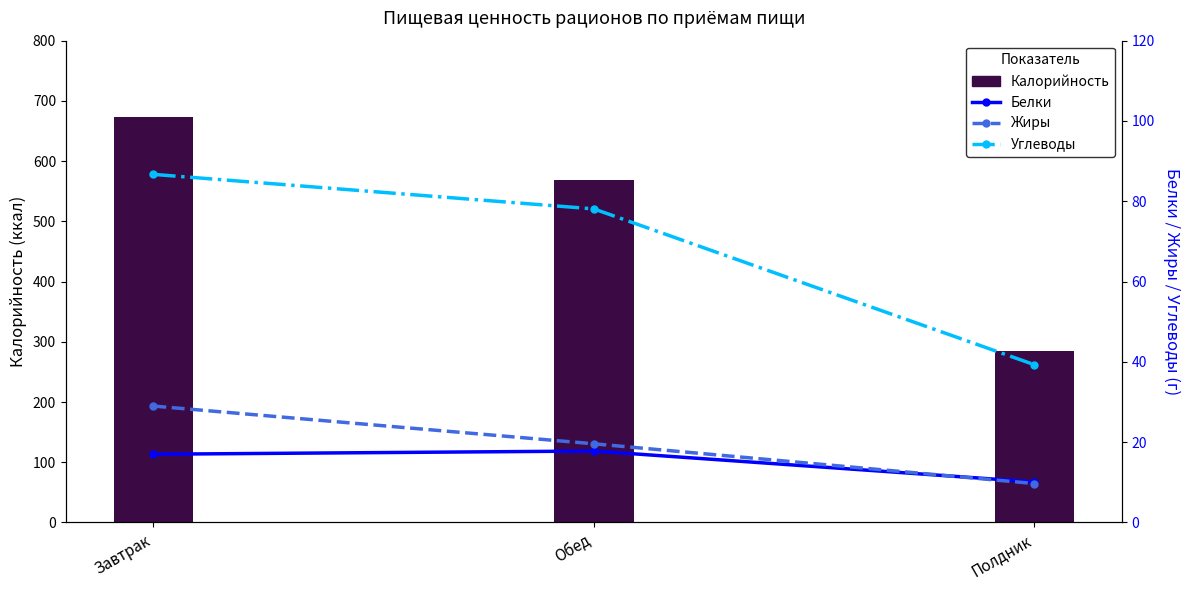

What is the average value of the Белки series?

15.0